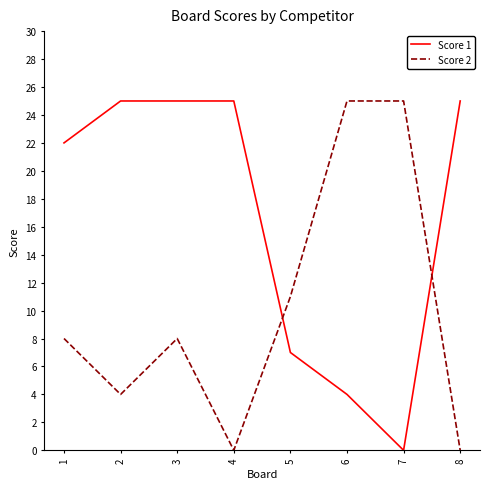

True or false: Score 1 has a value of 25 at 3.

True